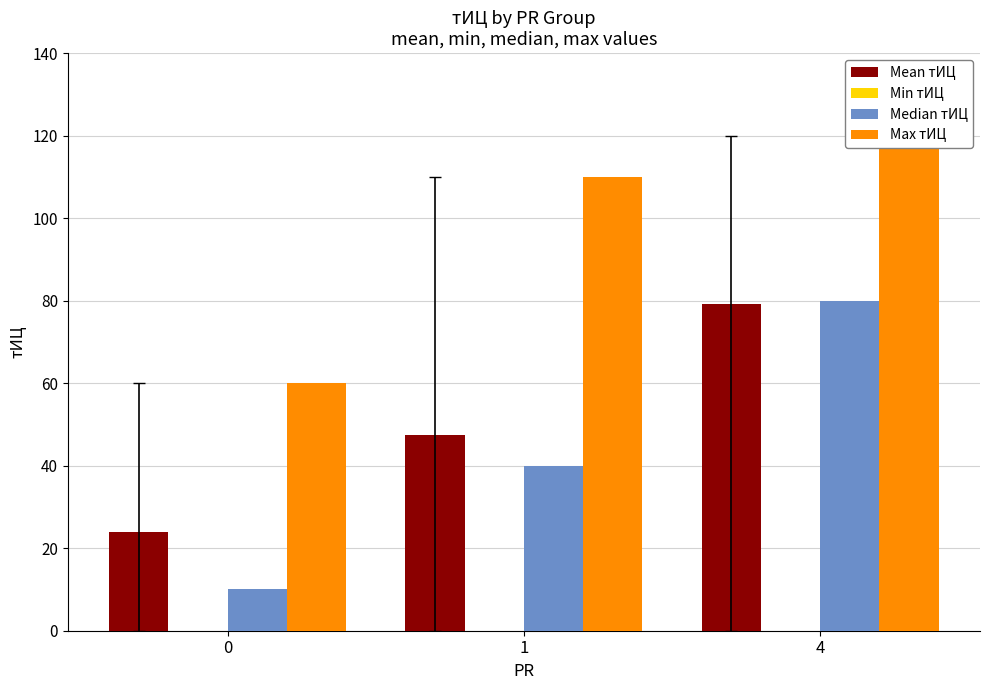

Between 1 and 4, which series saw the biggest shift?

Median тИЦ